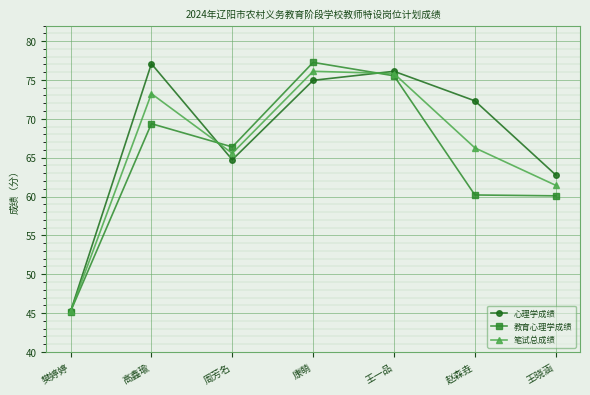

Which series has the largest total across all categories?

心理学成绩